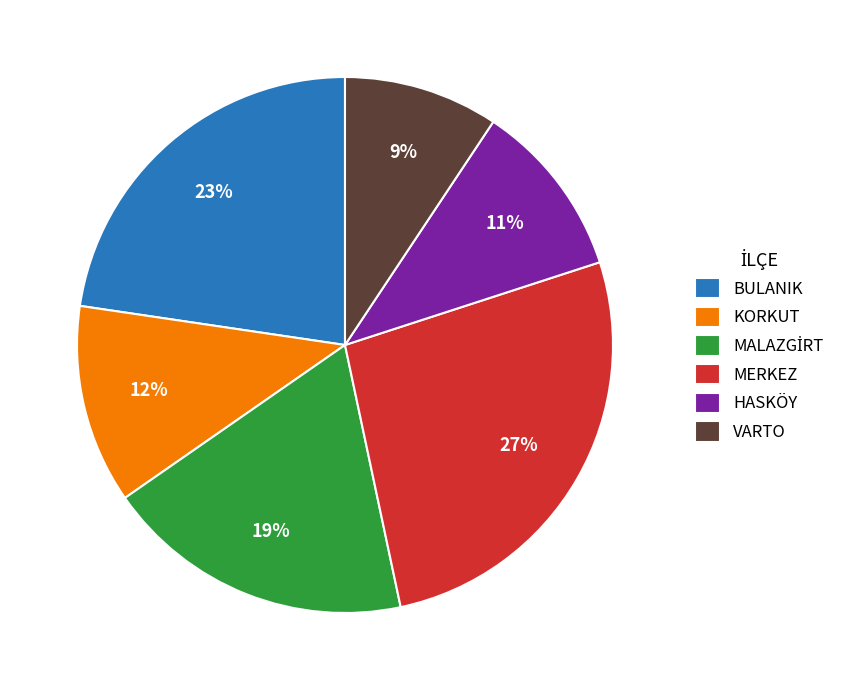

To the nearest percent, what is the combined percentage of VARTO and MERKEZ?

36%